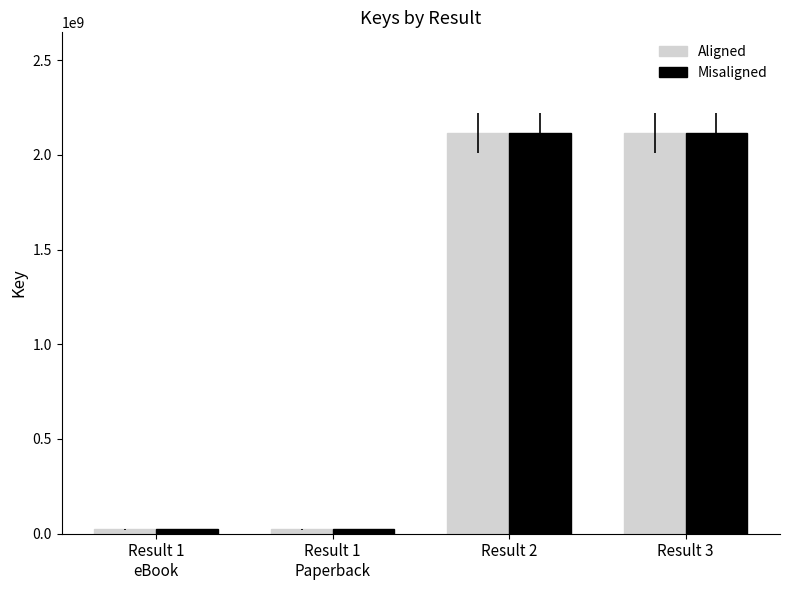

The value of Aligned at Result 3 is 2117879858. True or false?

True